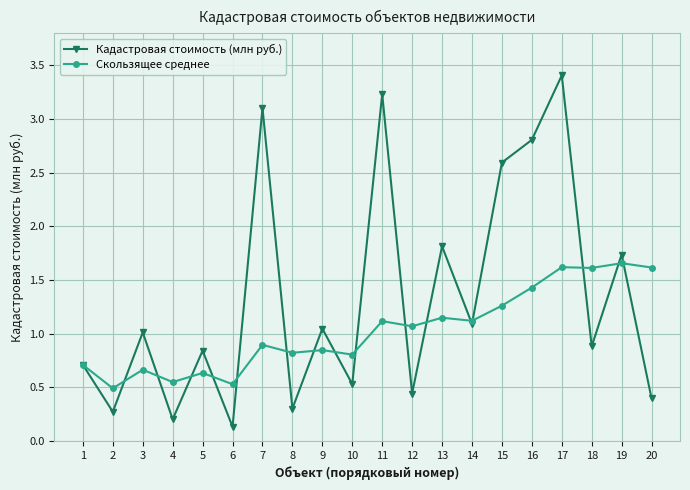

Between 3 and 12, which series saw the biggest shift?

Кадастровая стоимость (млн руб.)